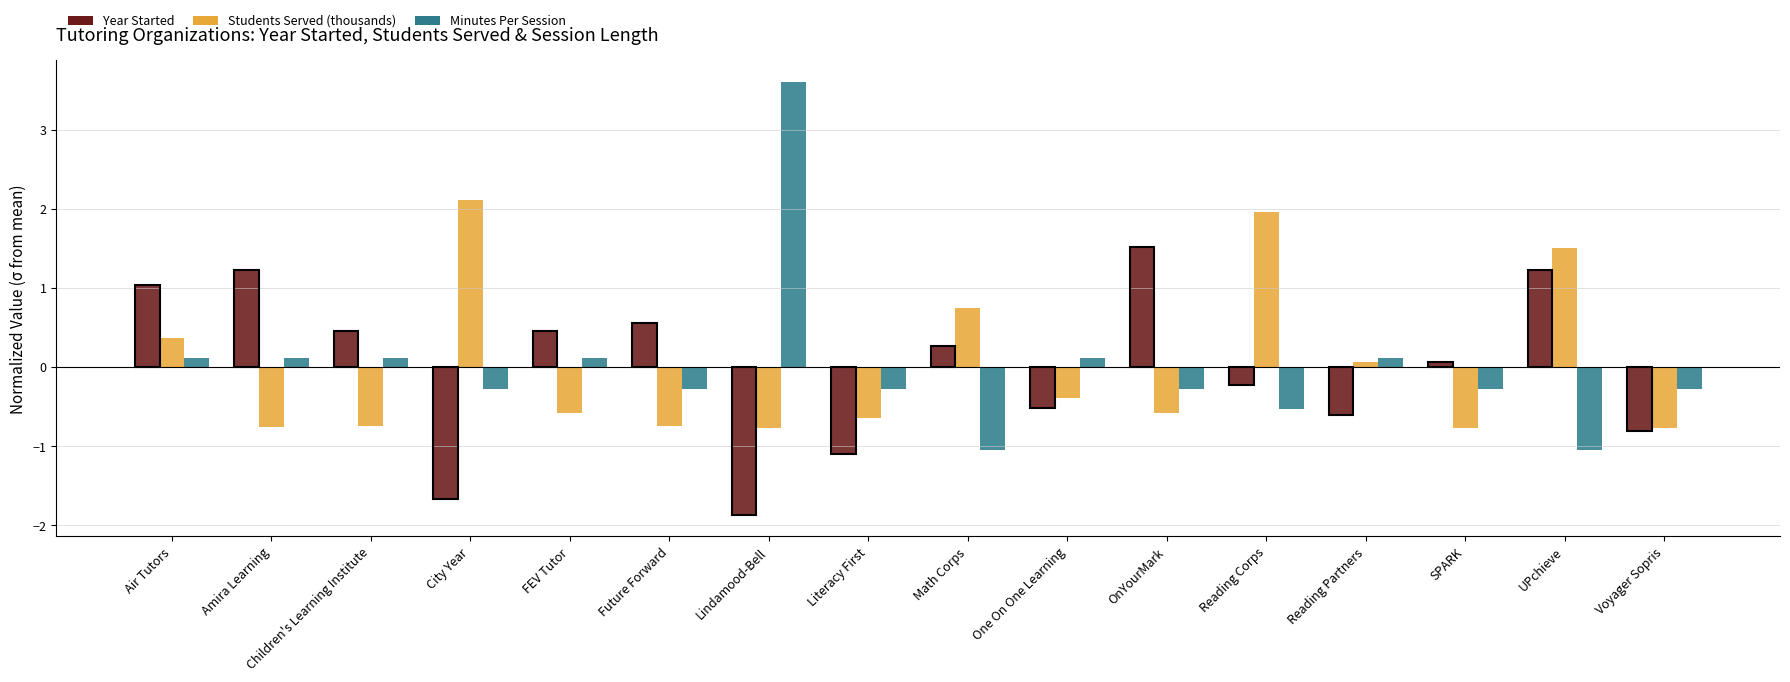

What is the highest value of the Minutes Per Session series?

3.6